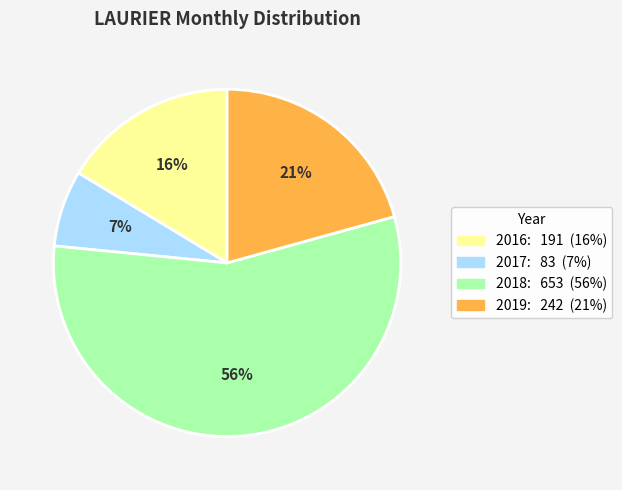

Count the number of slices in the pie.

4